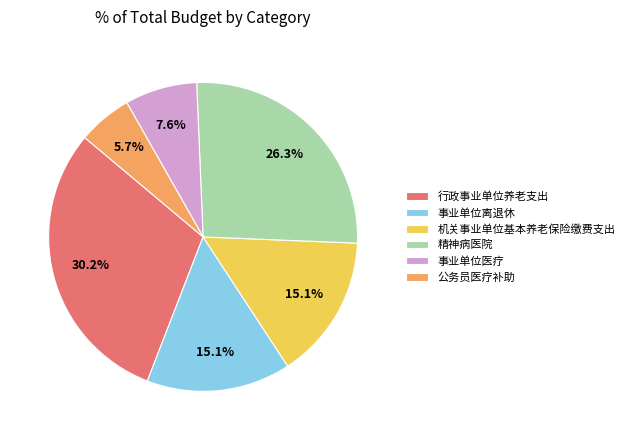

What percentage is the 机关事业单位基本养老保险缴费支出 slice, to the nearest percent?

15%